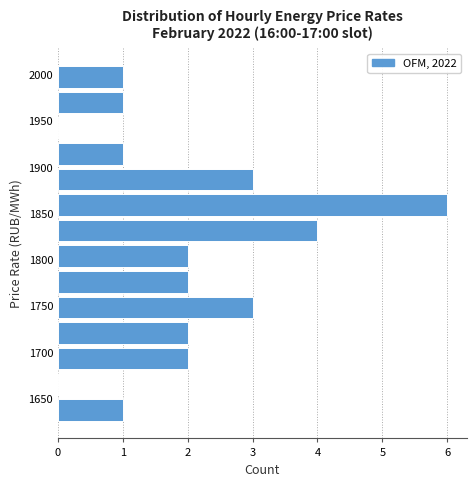

Which range on the y-axis has the longest bar?

1845 to 1875